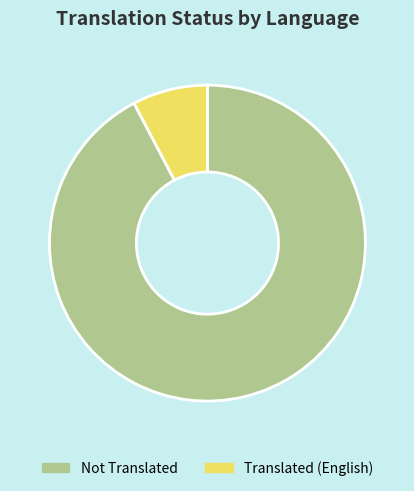

Is there a majority slice in this chart?

Yes